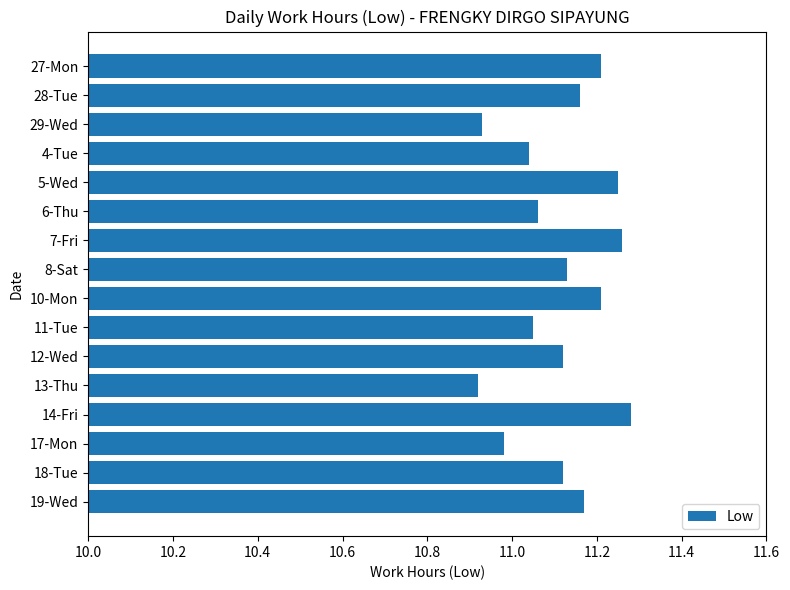

What is the ratio of the value at 17-Mon to the value at 13-Thu?

1.0